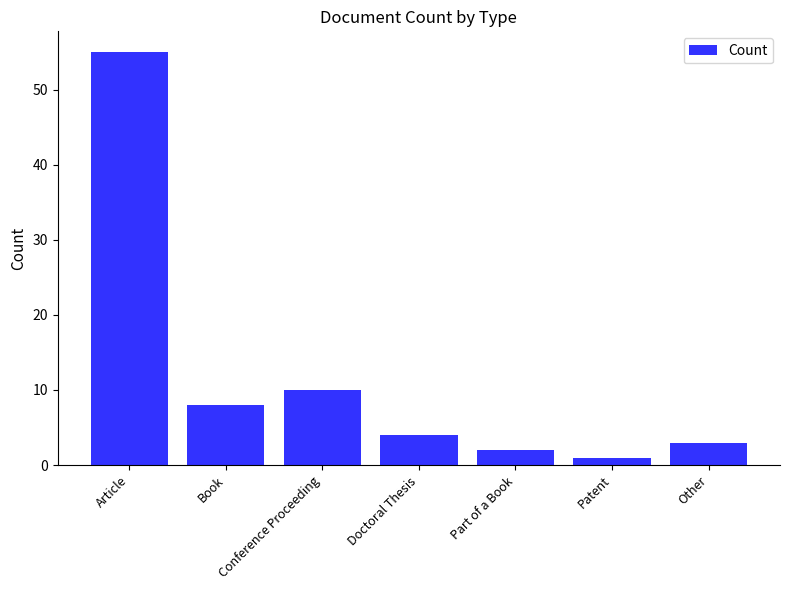

Reading left to right, list all the values displayed in this chart.

Article=55	Book=8	Conference Proceeding=10	Doctoral Thesis=4	Part of a Book=2	Patent=1	Other=3